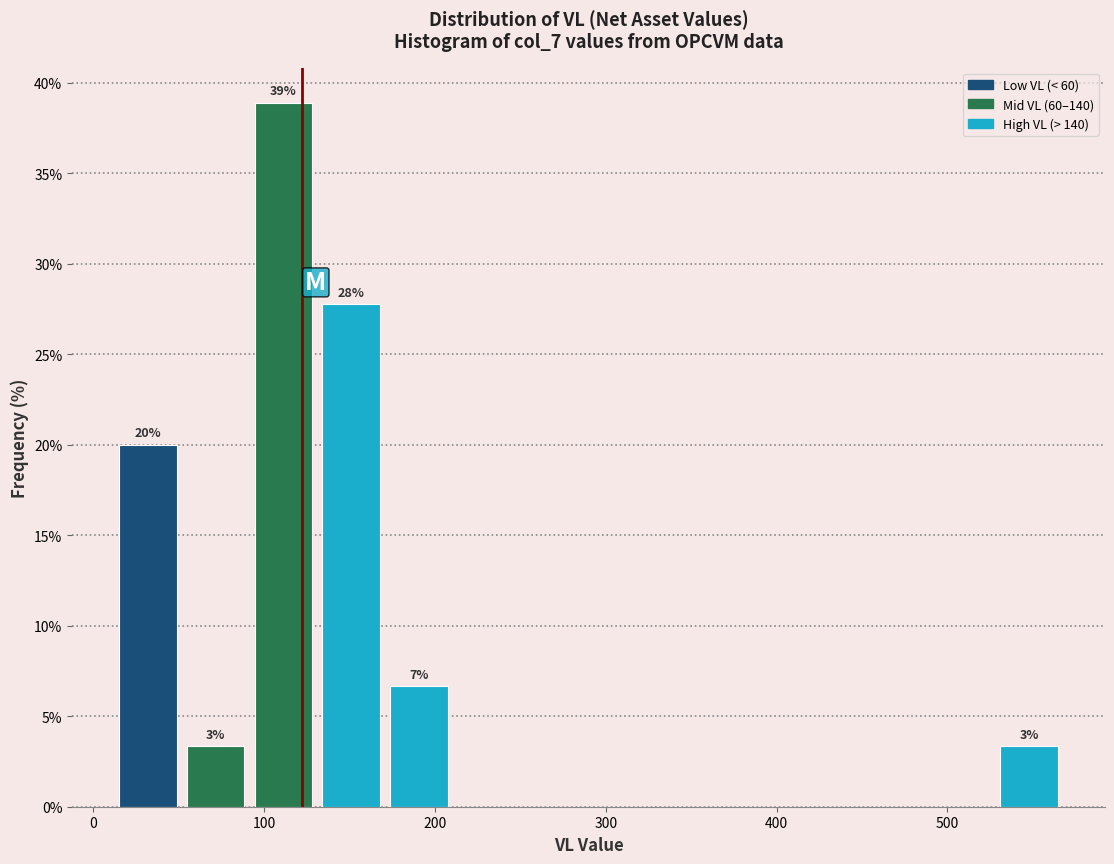

Read against the x-axis, roughly where is the centre of the tallest bar?

110